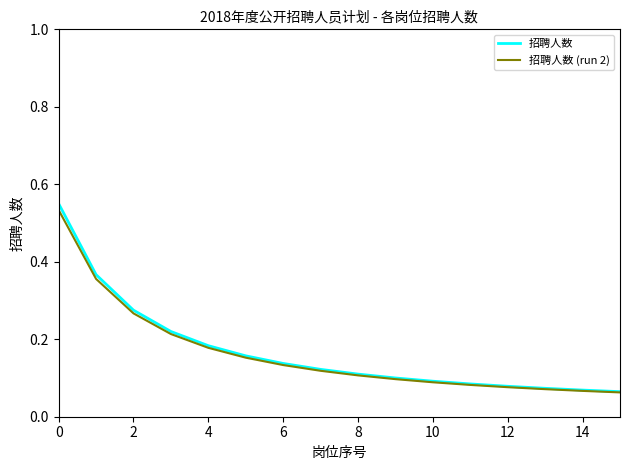

Which series has the widest spread of values?

招聘人数